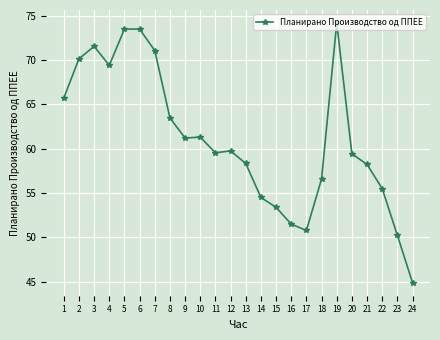

How many values exceed 59?

14